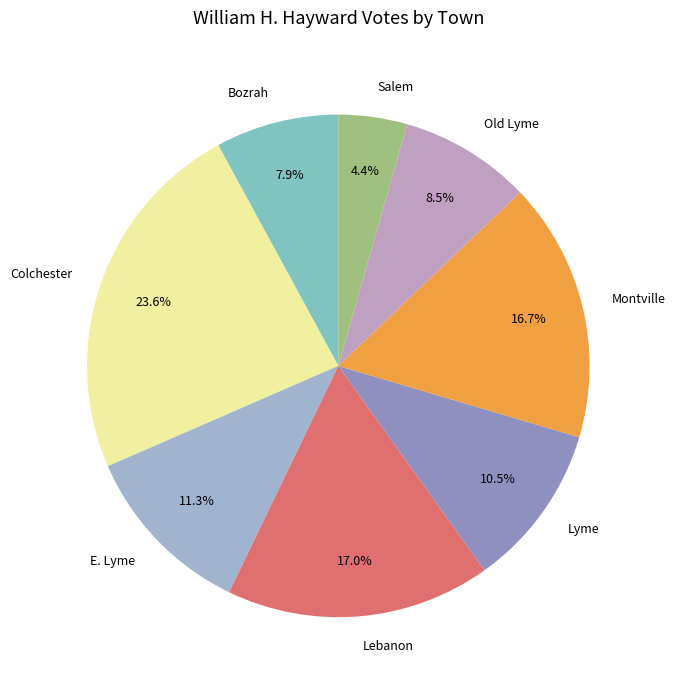

To the nearest percent, what portion does Montville represent?

17%